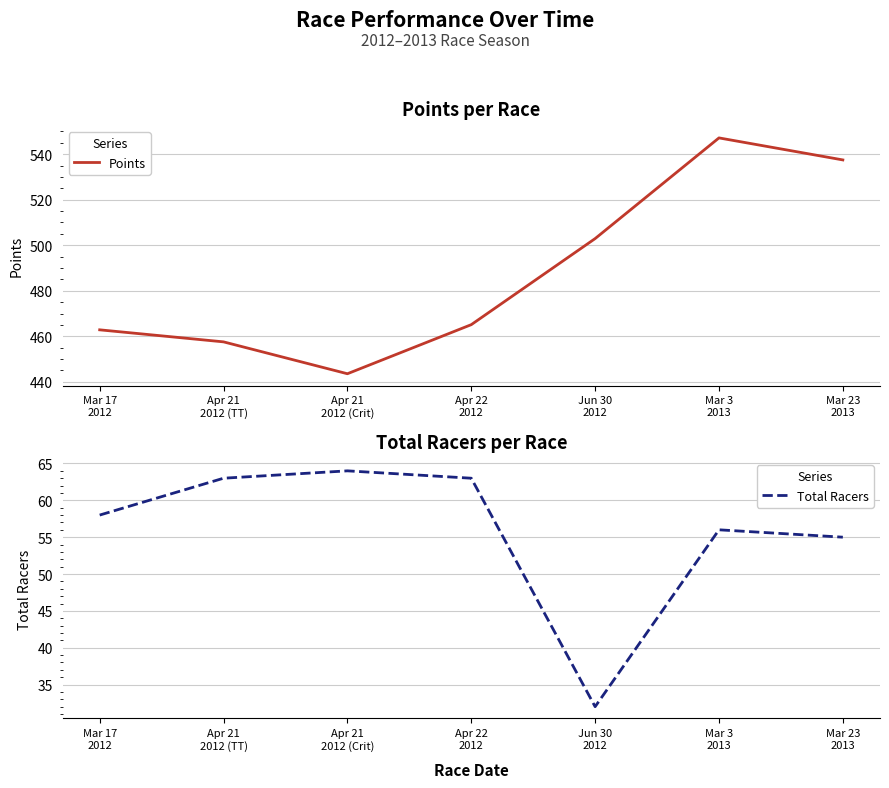

Reading left to right, extract all data points from this chart.

Points: Mar 17
2012=462.9	Apr 21
2012 (TT)=457.6	Apr 21
2012 (Crit)=443.6	Apr 22
2012=465.1	Jun 30
2012=502.9	Mar 3
2013=547.2	Mar 23
2013=537.5
Total Racers: Mar 17
2012=58.0	Apr 21
2012 (TT)=63.0	Apr 21
2012 (Crit)=64.0	Apr 22
2012=63.0	Jun 30
2012=32.0	Mar 3
2013=56.0	Mar 23
2013=55.0